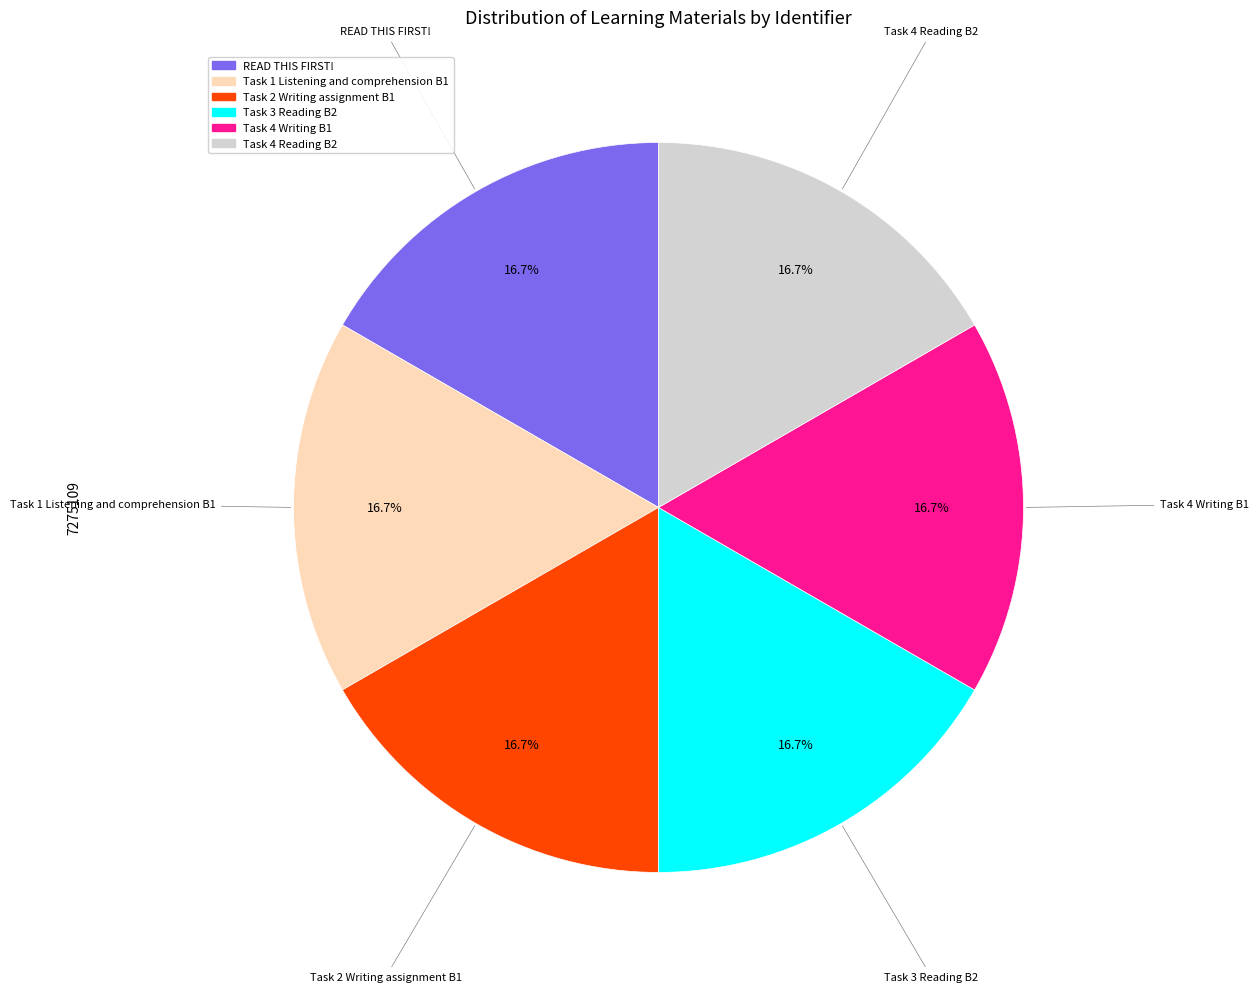

The Task 3 Reading B2 slice represents 30% of the pie. True or false?

False